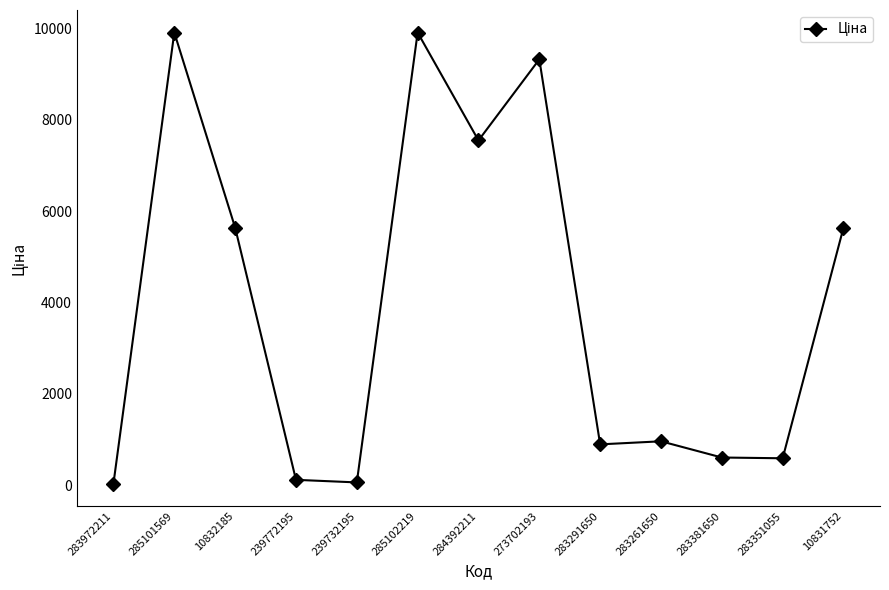

What is the label of the 11th point from the left?

283381650